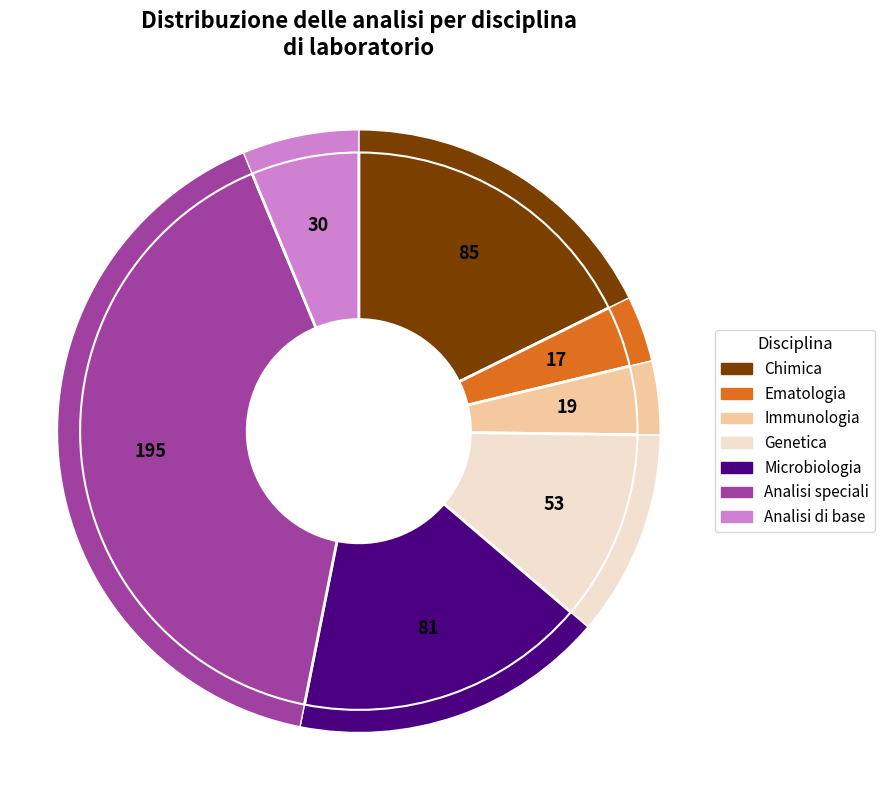

To the nearest percent, what portion does Chimica represent?

18%